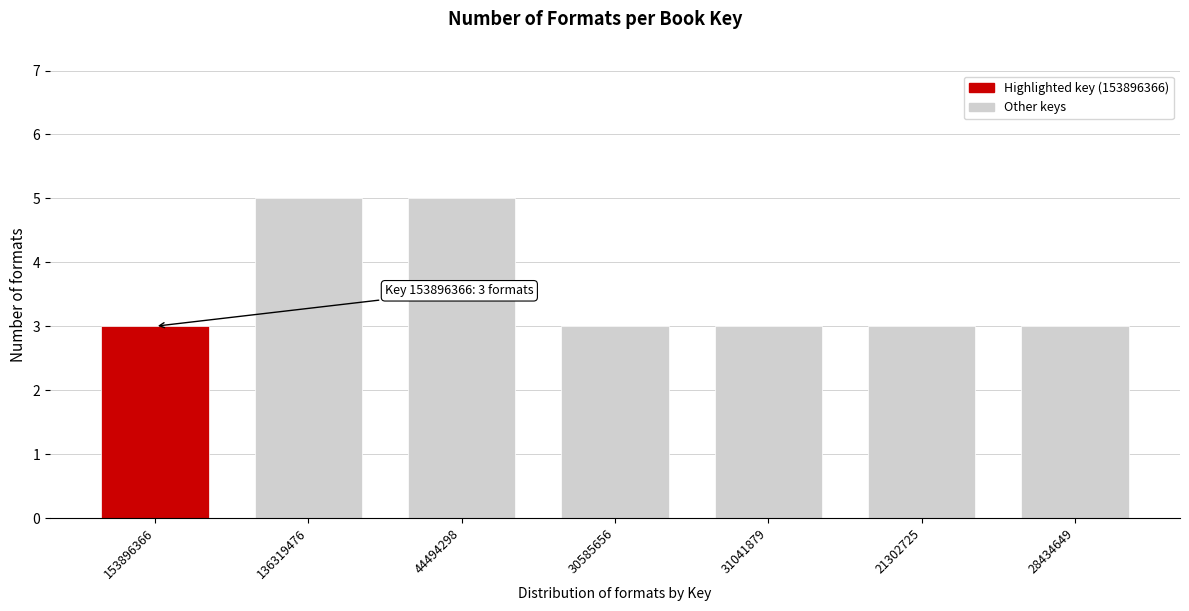

Reading left to right, what are all the values shown in this chart?

153896366=3	136319476=5	44494298=5	30585656=3	31041879=3	21302725=3	28434649=3